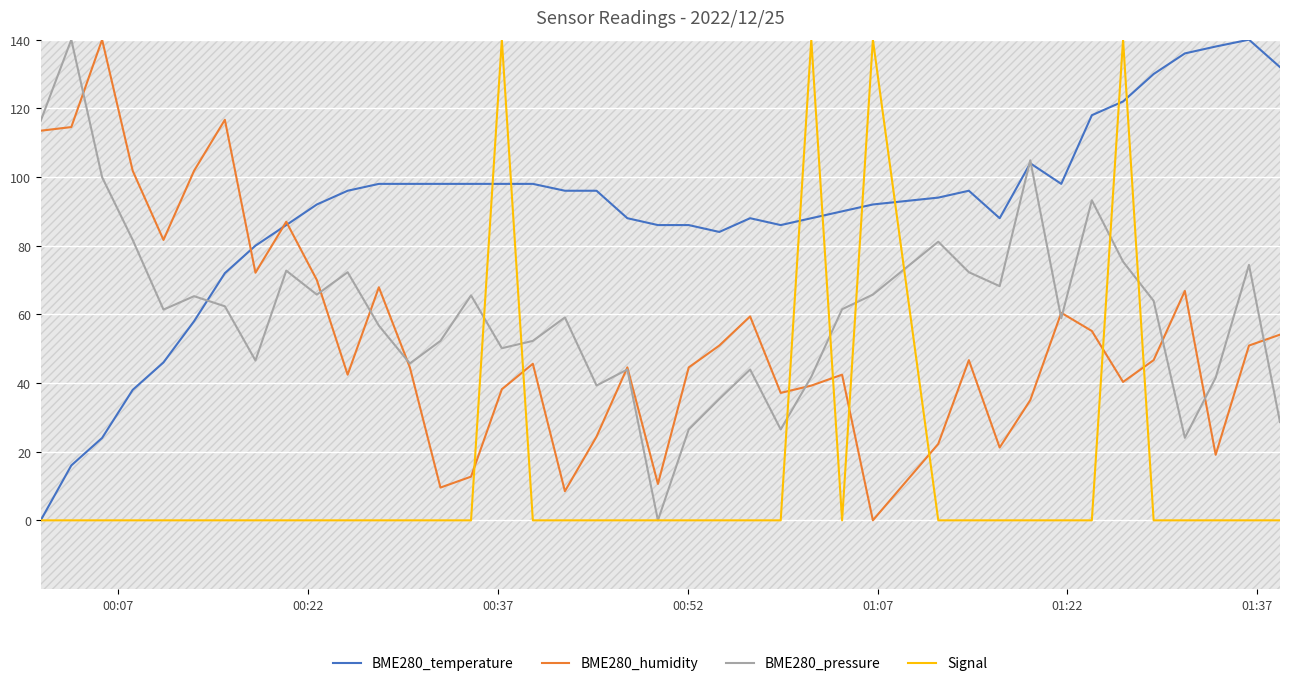

At how many categories does at least one series exceed 71?

40